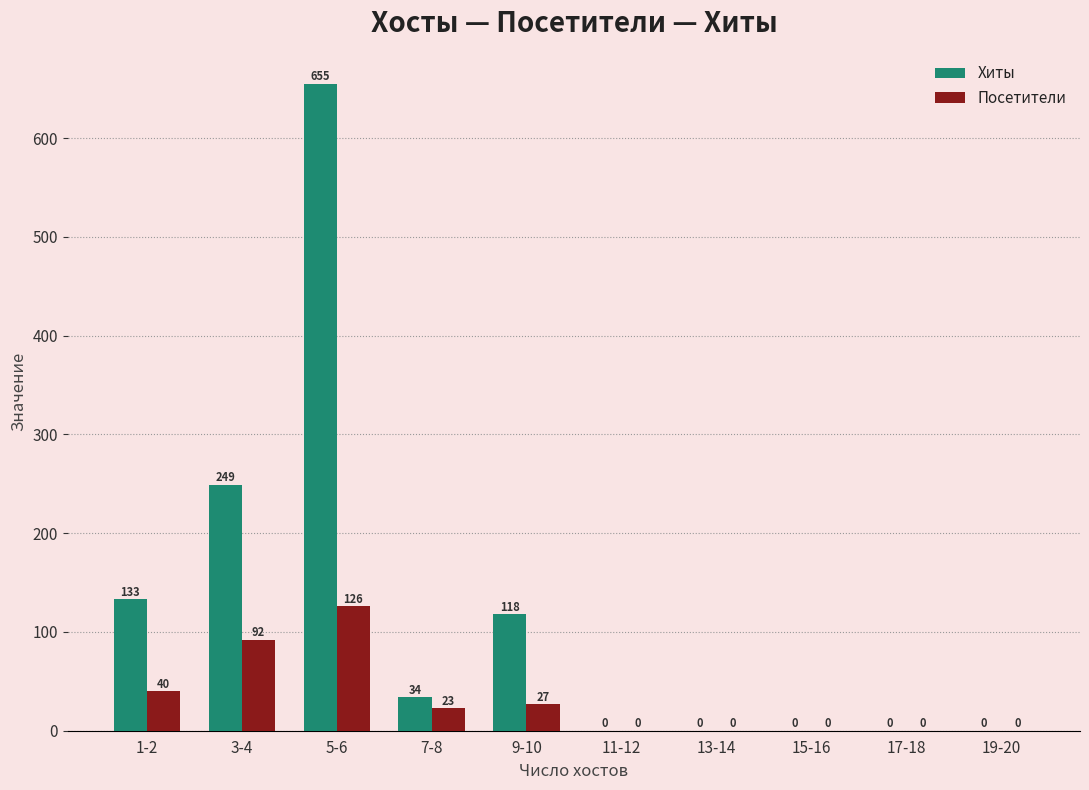

Are the bars grouped side by side (vs. stacked)?

Yes